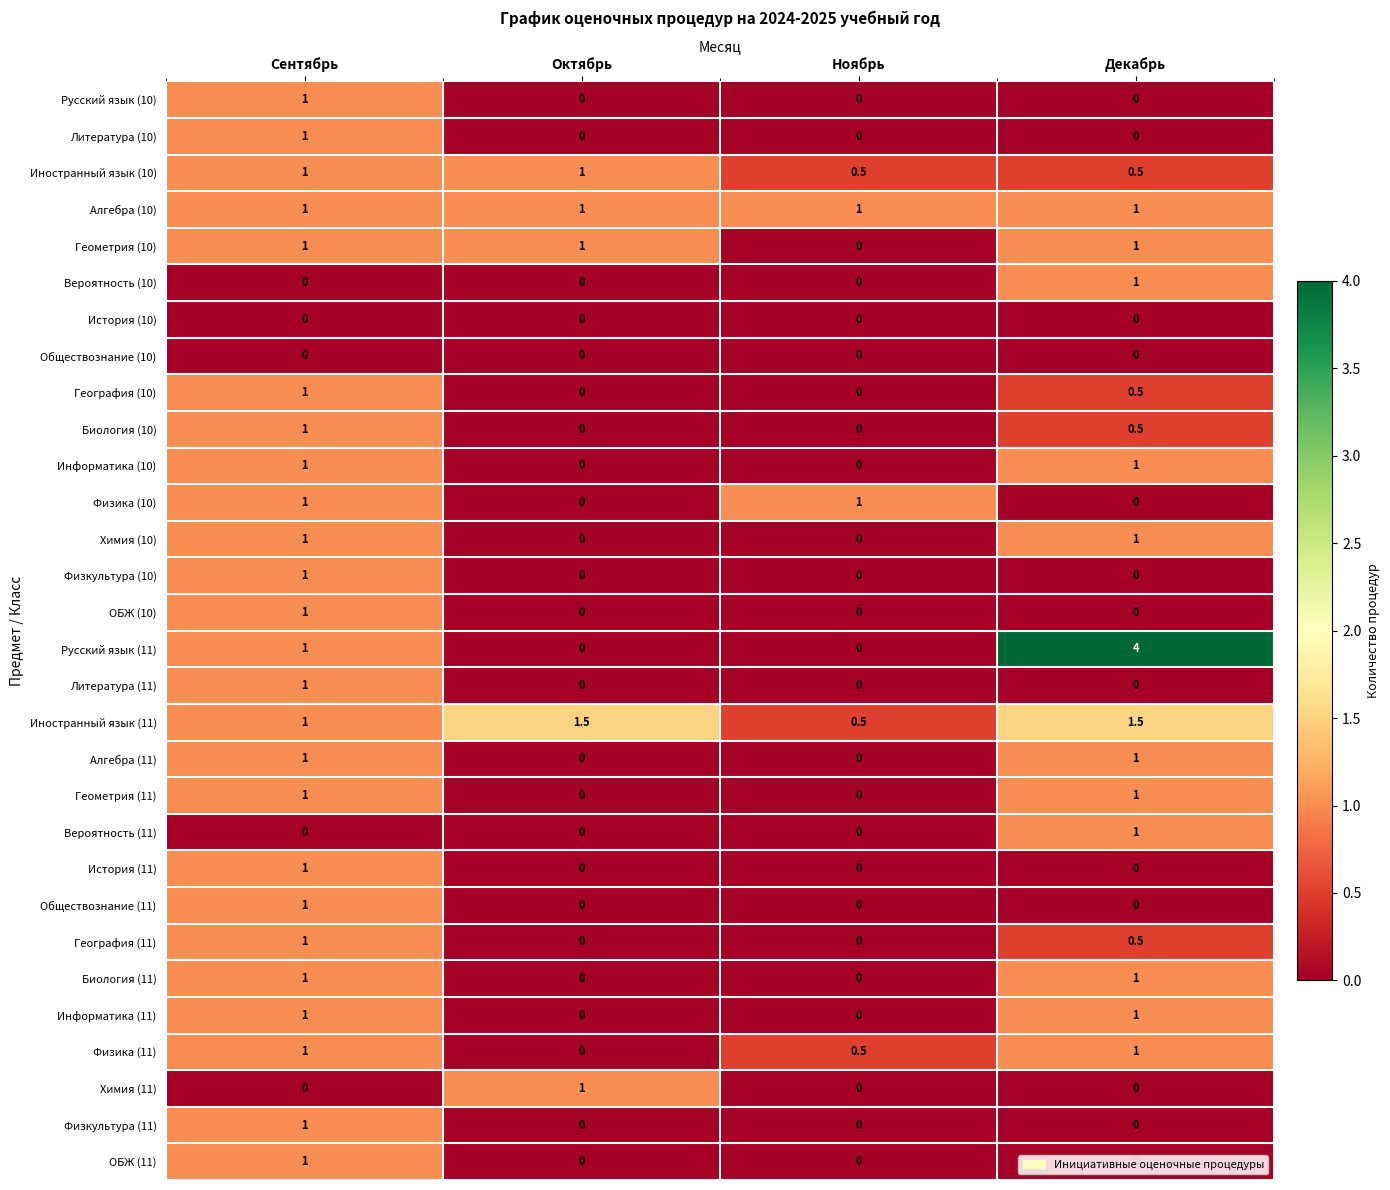

What is the difference between the highest and lowest values at Ноябрь?

1.0